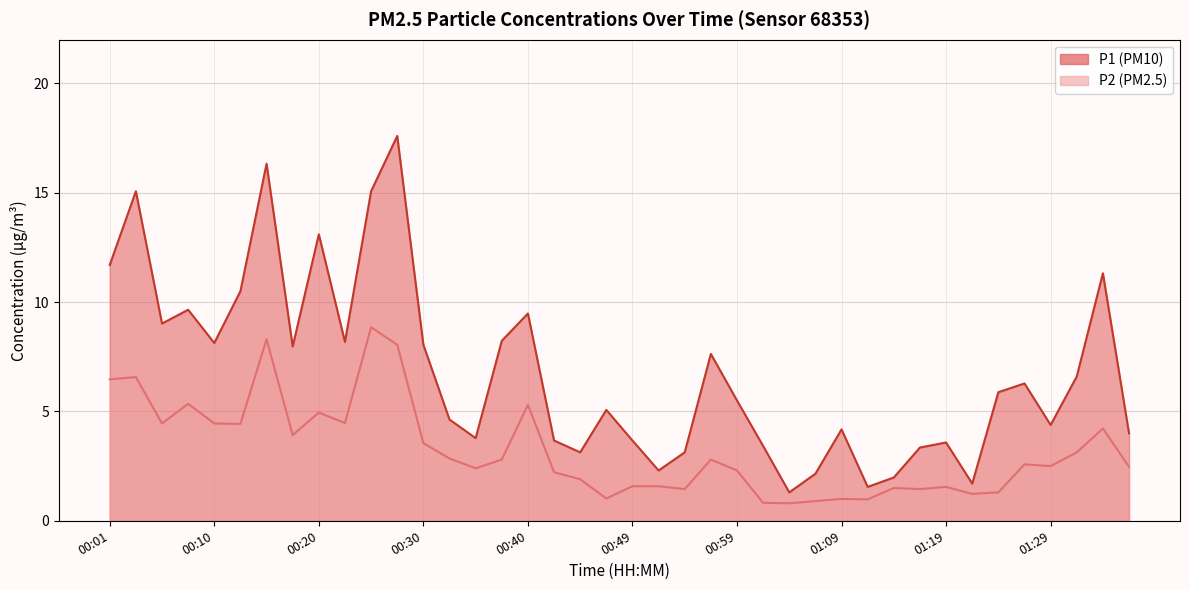

At which category does P2 reach its first local peak?

00:03